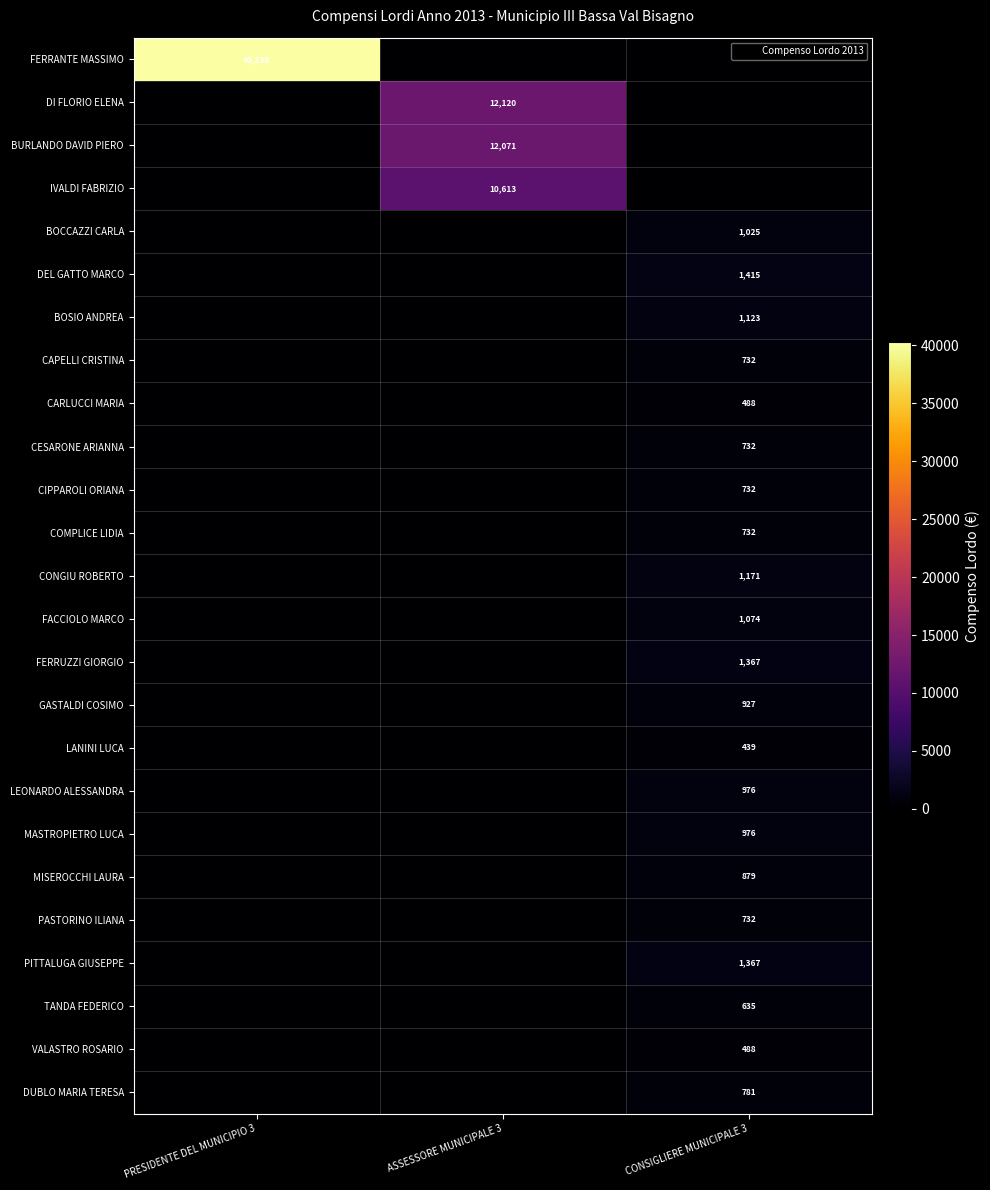

Which series changed the most between PRESIDENTE DEL MUNICIPIO 3 and ASSESSORE MUNICIPALE 3?

FERRANTE MASSIMO